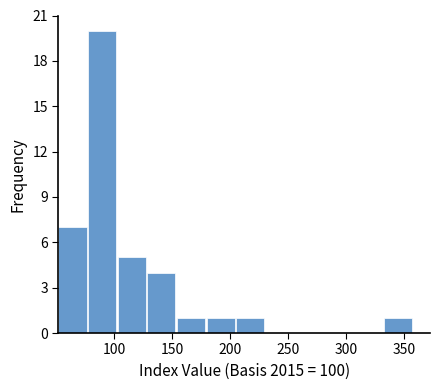

What is the height of the bar covering 335 to 360 on the x-axis? Neither the bar edges nor the heights are printed on the chart, so give them approximately, as read against the axes.

1